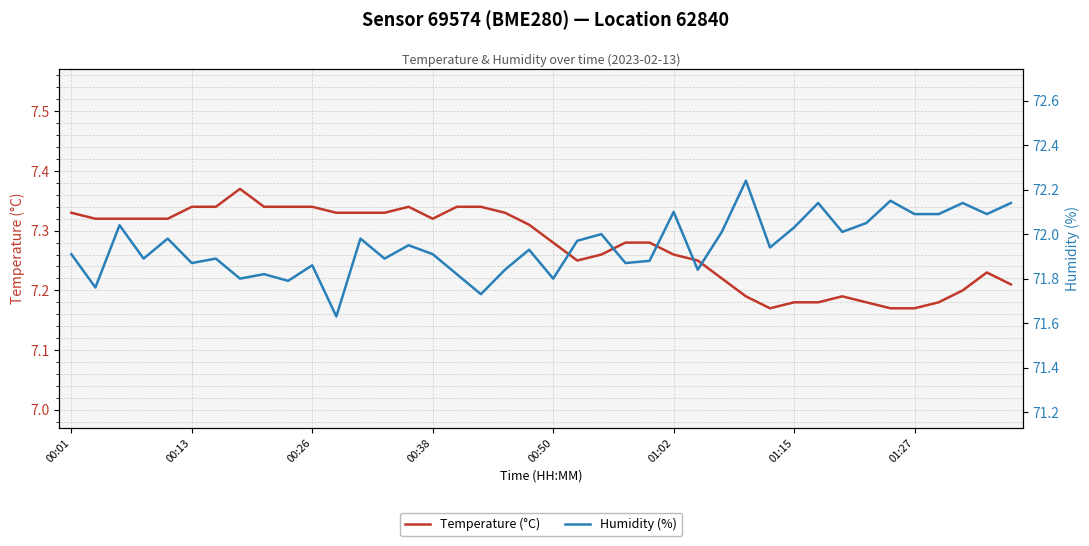

Where is Temperature (°C) nearest to the value 7?

29